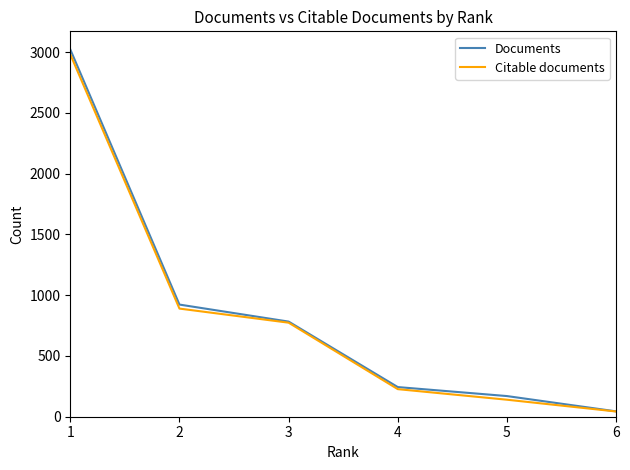

The value of Citable documents at 3 is 1303. True or false?

False